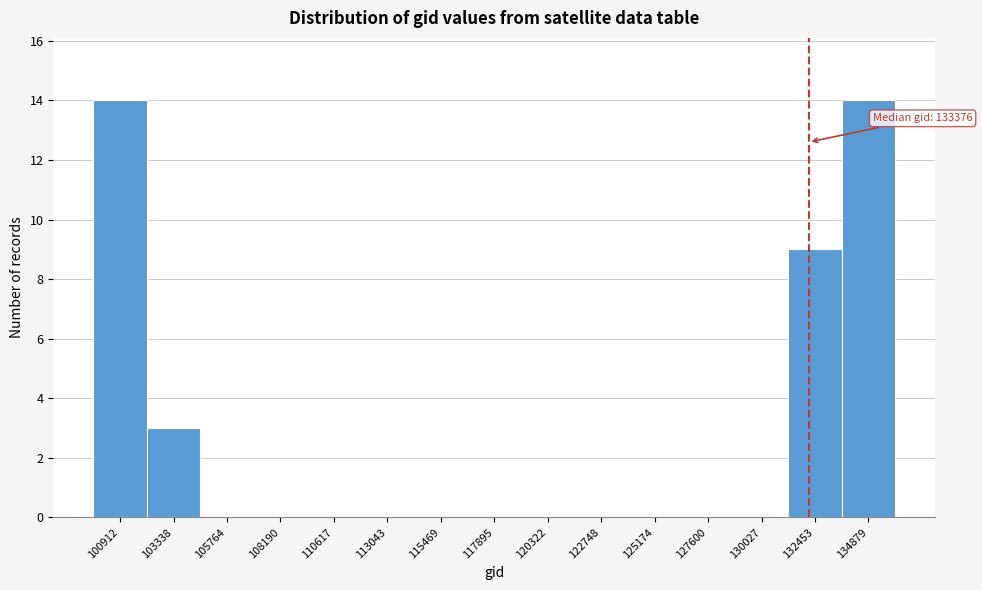

Reading right to left, transcribe all the data shown in this chart.

134879=14	132453=9	130027=0	127600=0	125174=0	122748=0	120322=0	117895=0	115469=0	113043=0	110617=0	108190=0	105764=0	103338=3	100912=14